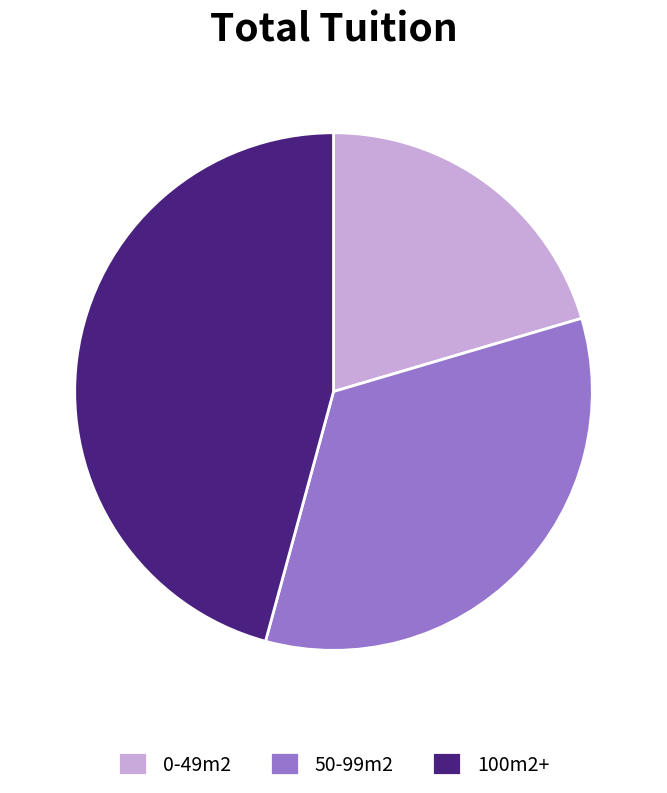

Does any single category account for the majority?

No